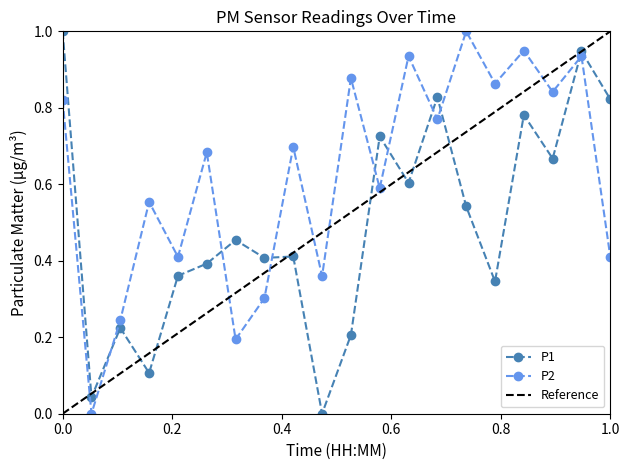

How many values in P1 are above zero?

19